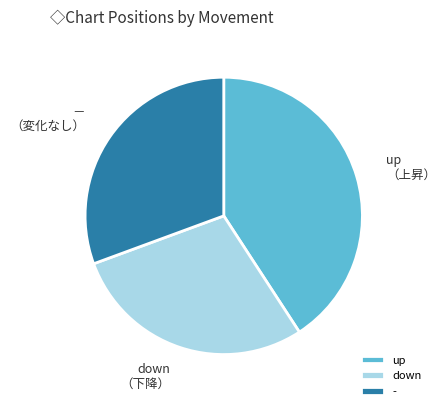

Is it true that - is 31% of the pie?

True